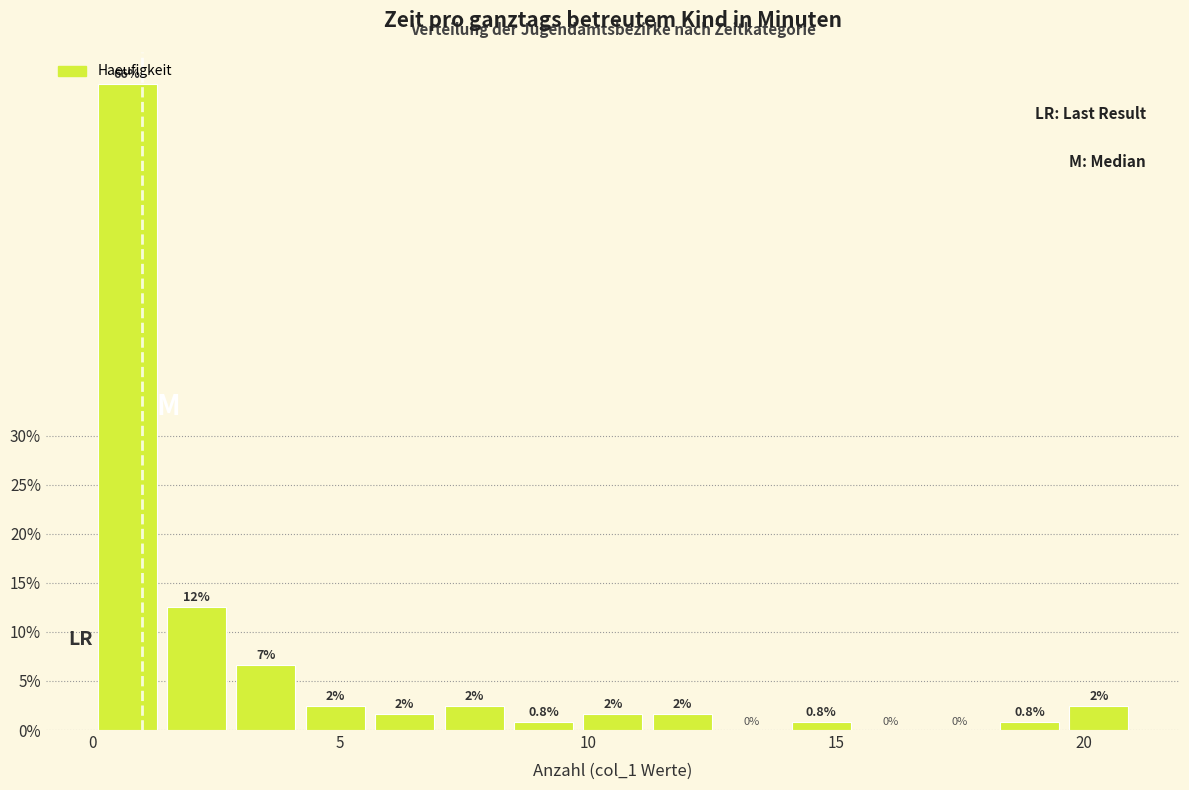

Around what value on the x-axis is the tallest bar? Give the approximate position of its centre, as read against the axis.

0.5